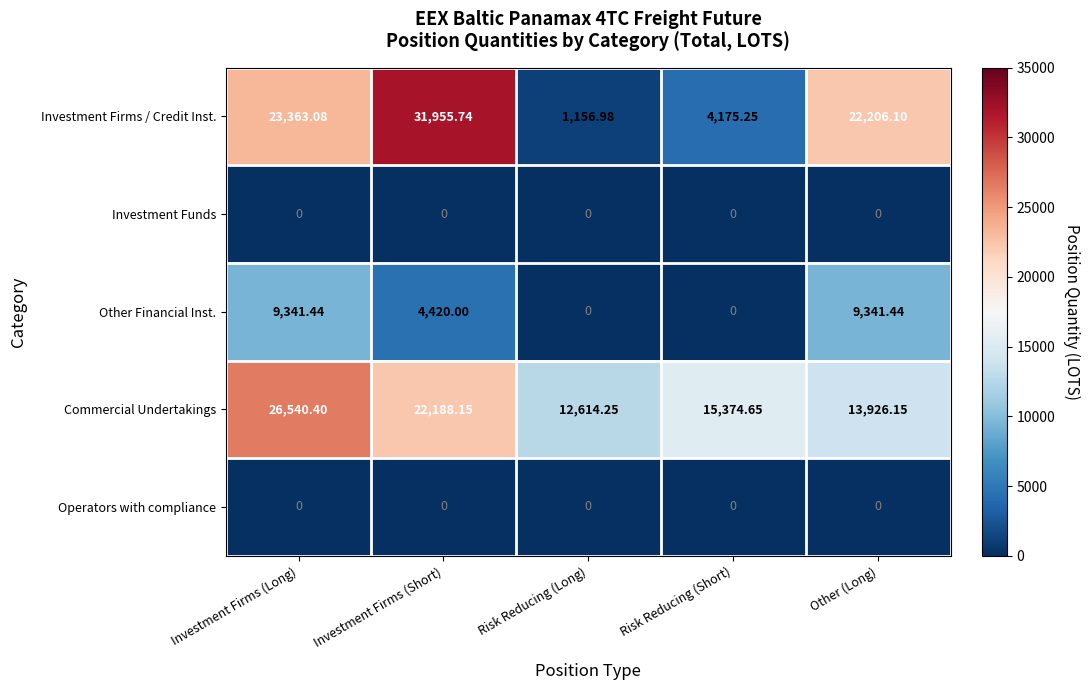

Between Investment Firms (Short) and Risk Reducing (Short), which series saw the biggest shift?

Investment Firms / Credit Inst.